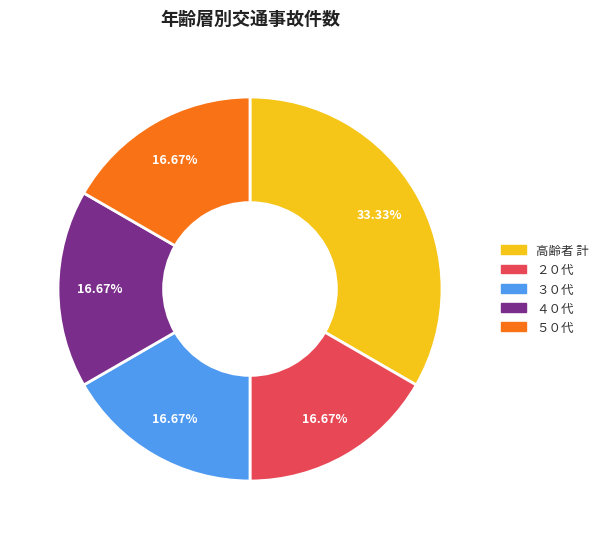

Combined, what portion of the pie is ２０代 and ３０代?

33.3%